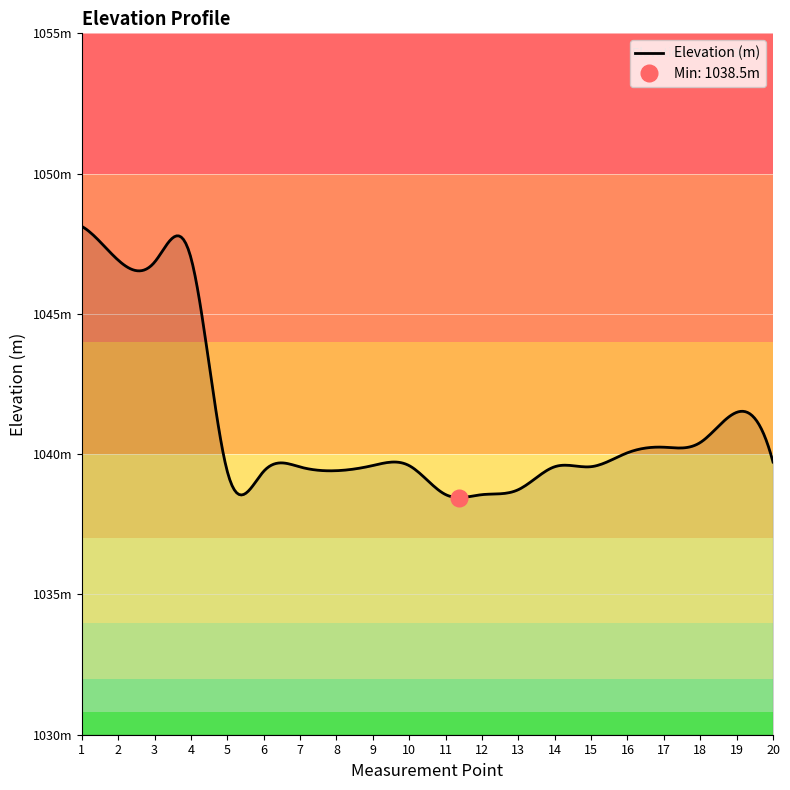

Which label corresponds to the smallest value in the chart?

12